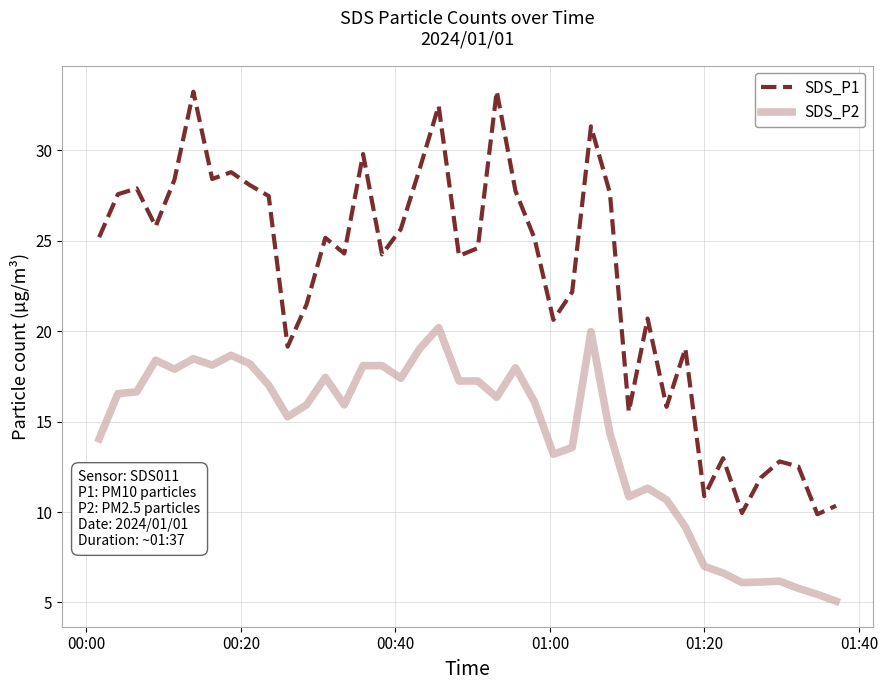

List the series in order of their peak value, highest first.

SDS_P1, SDS_P2